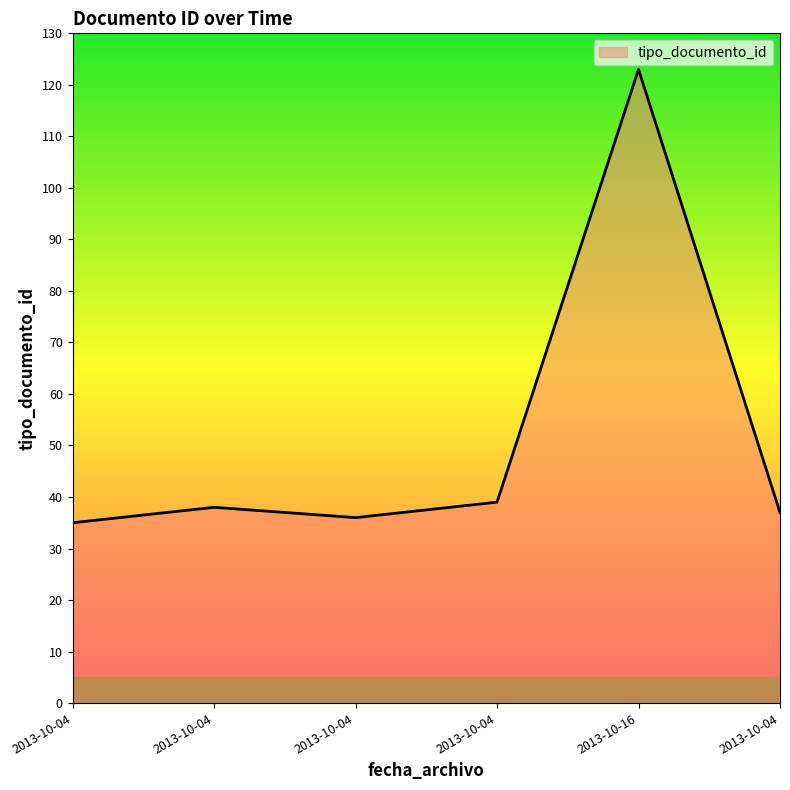

How many values are below 38?

3